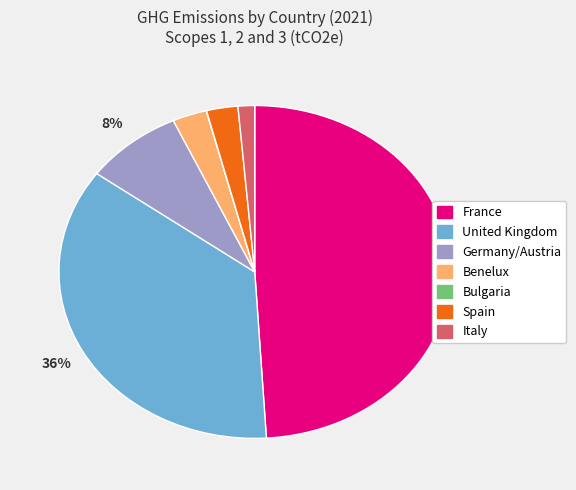

To the nearest percent, what is the combined percentage of Germany/Austria and United Kingdom?

44%